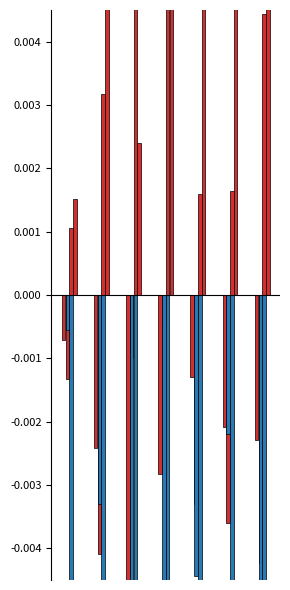

What are all the series names shown in the legend?

Empresarial MN, PYME MN, Micro-crédito, Consumo MN, Vivienda MN, Empr. ME (neg)